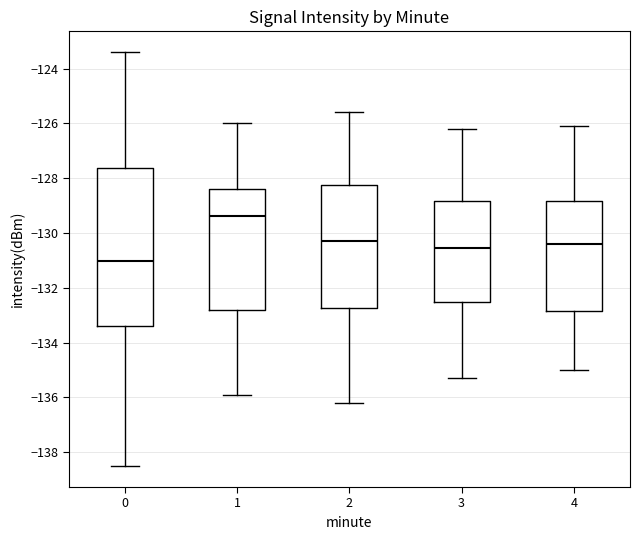

Where is the lower edge of the box at x = 4 on the y-axis? The values are not printed on the chart, so give them approximately, as read against the axis.

-132.8